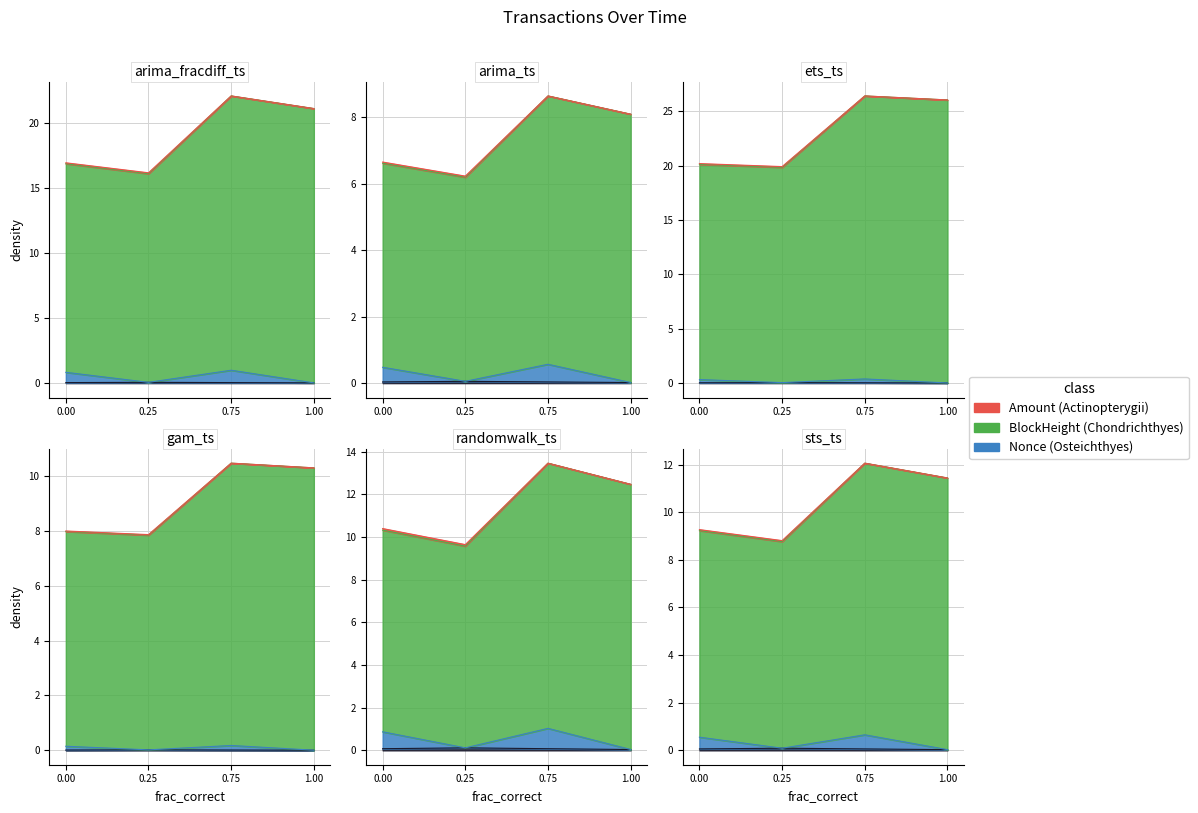

The value of Fee at 2021-12-01 18:03:00 is 0.1. True or false?

False